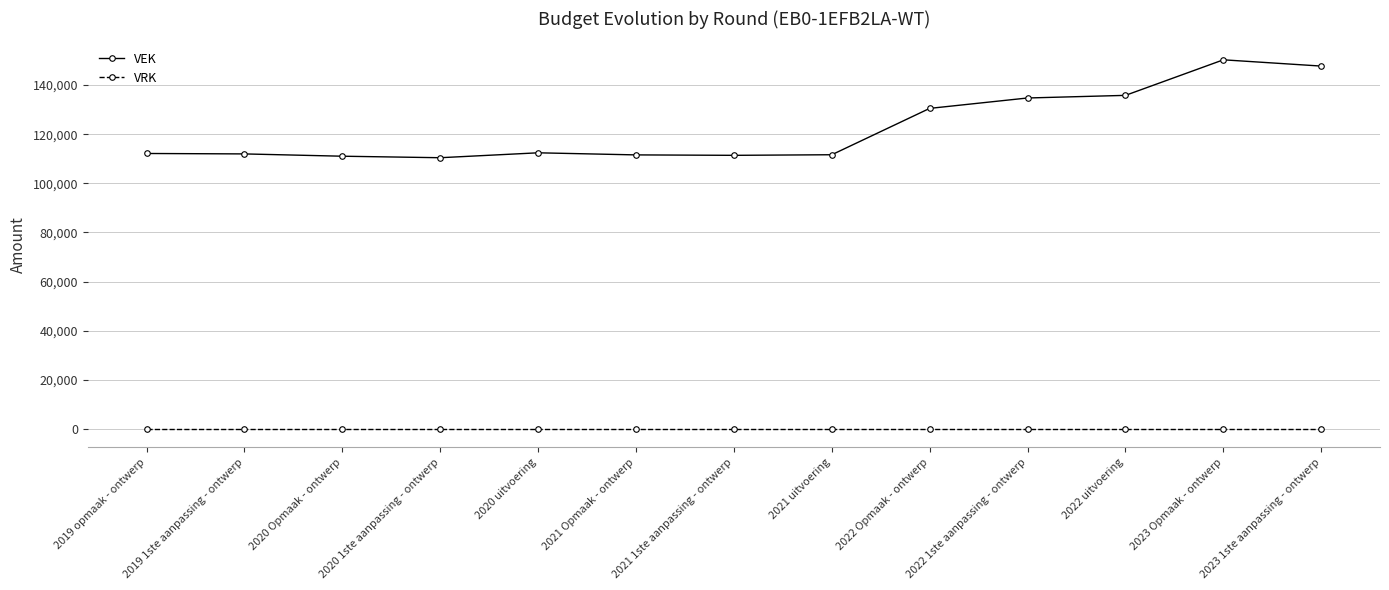

True or false: VEK has more than 0 points higher than both neighbors.

True